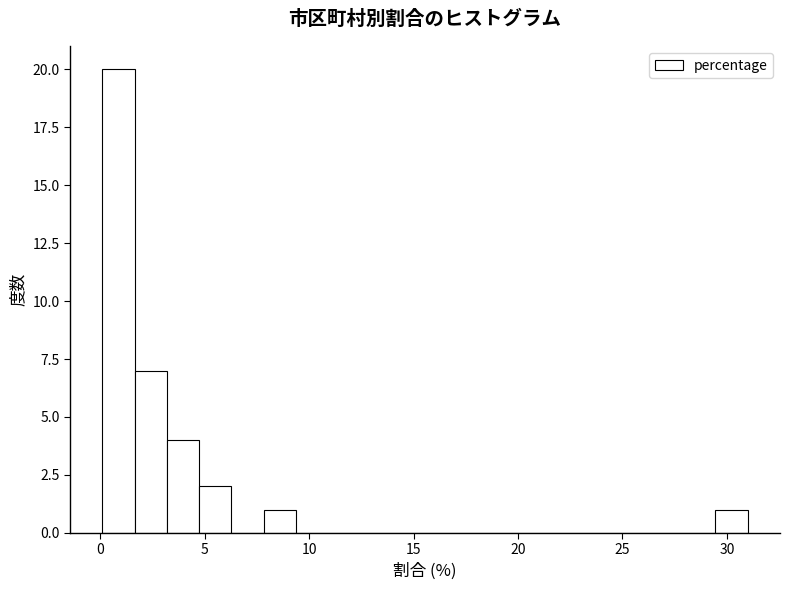

Around what value on the x-axis is the tallest bar? Give the approximate position of its centre, as read against the axis.

1.0